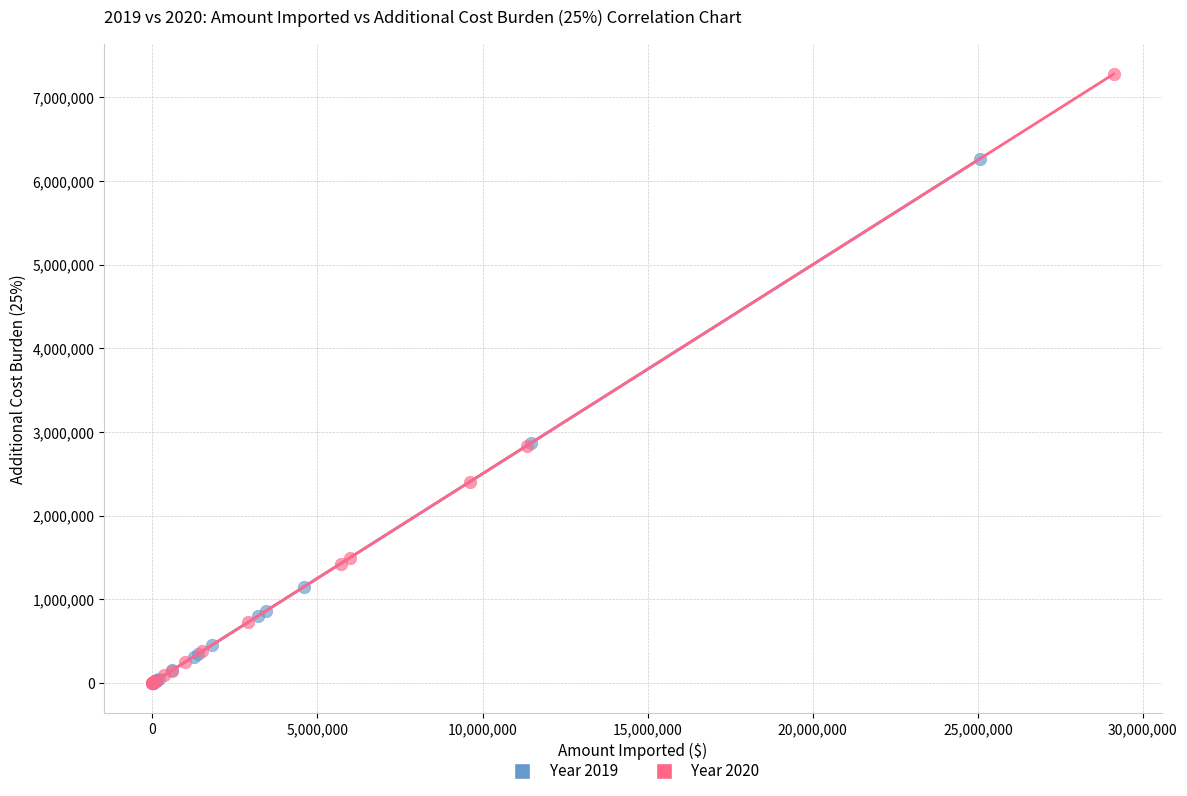

Which series has the widest spread of Y values?

Year 2020